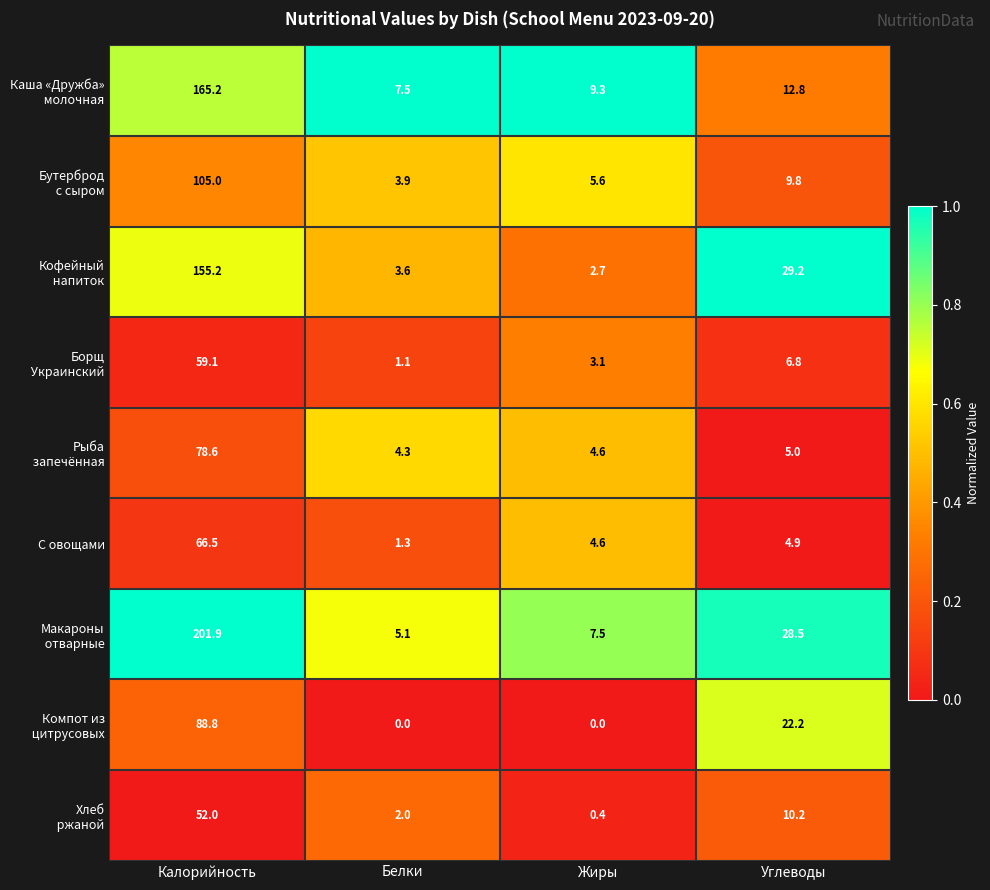

The value of С овощами at Жиры is 8.1. True or false?

False